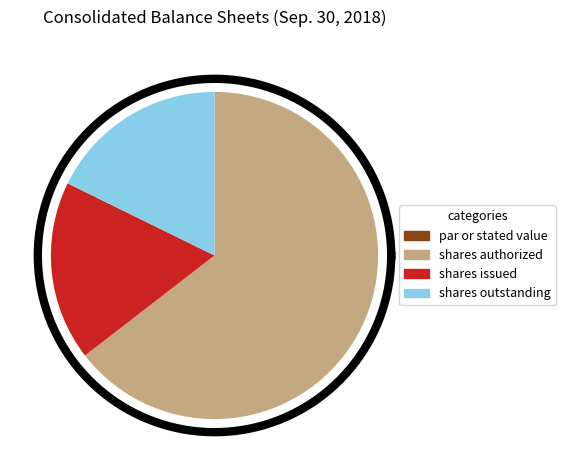

Combined, what portion of the pie is Common Stock, shares authorized and Common Stock, shares outstanding?

82.3%